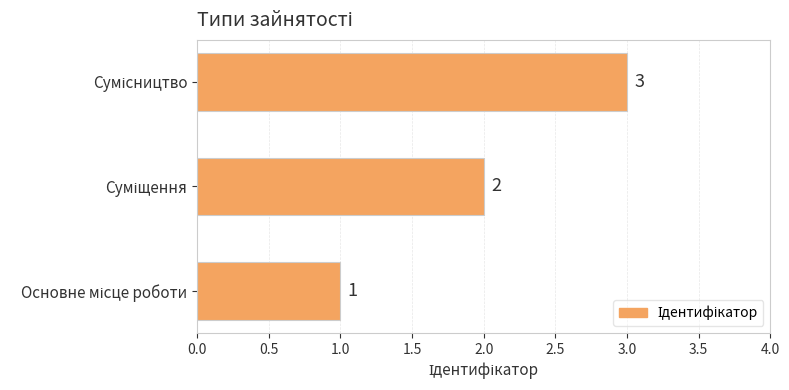

What is the sum of all values?

6